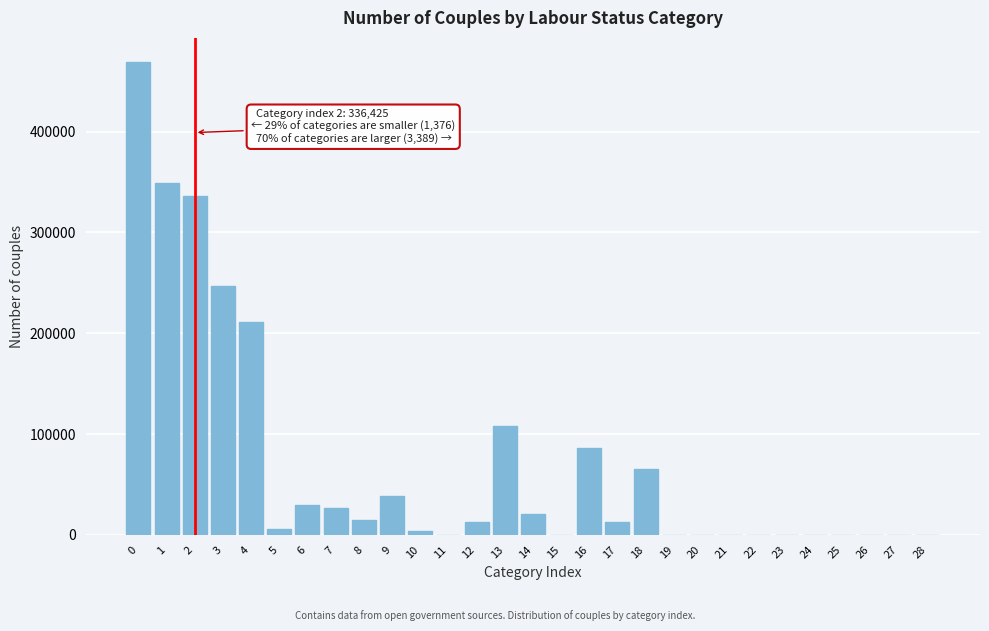

Is it true that the value at 8 is 14602?

True